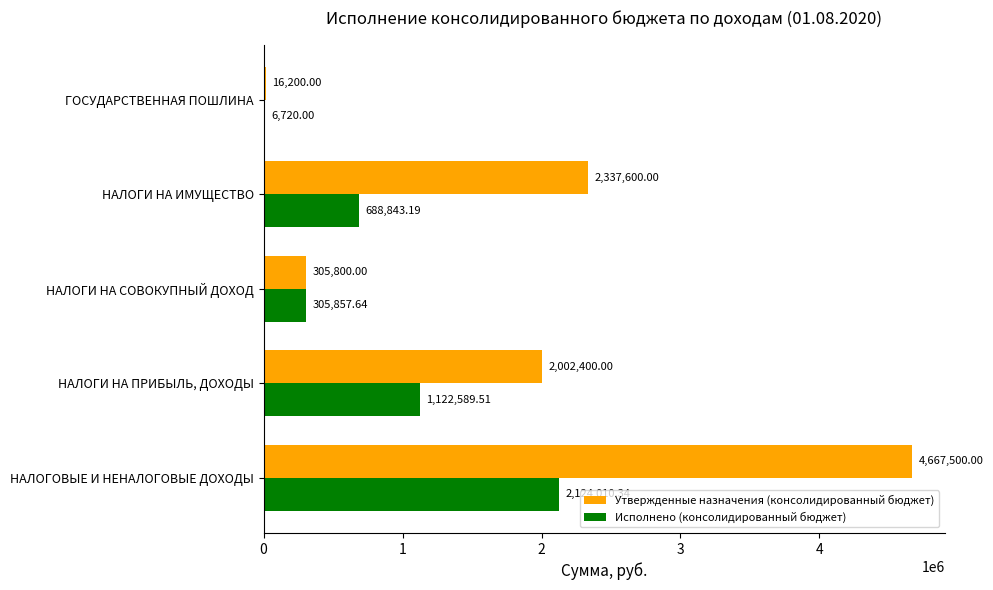

At which label does Утвержденные назначения (консолидированный бюджет) reach its peak?

НАЛОГОВЫЕ И НЕНАЛОГОВЫЕ ДОХОДЫ